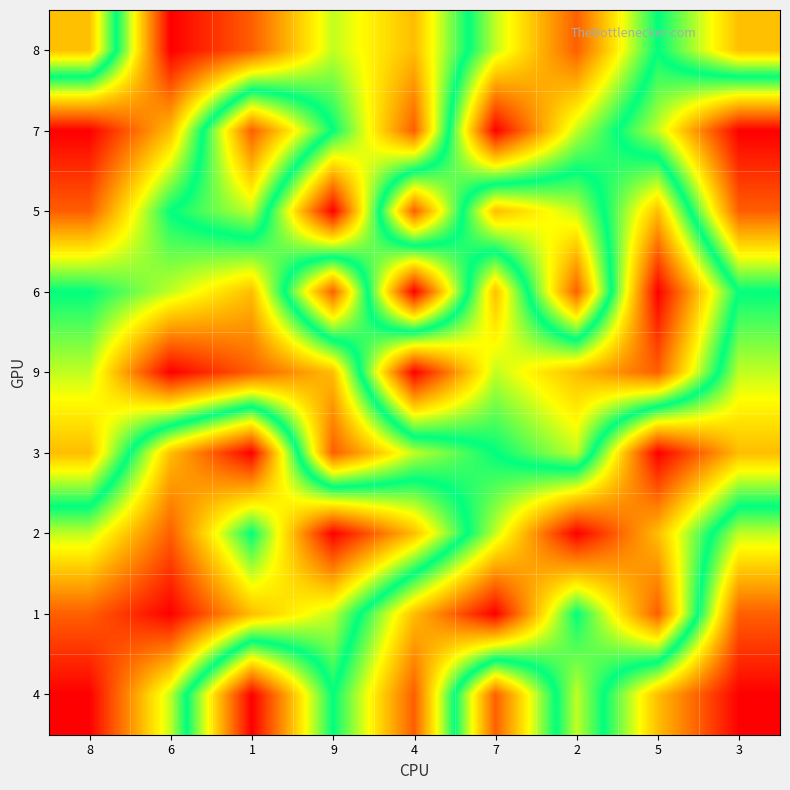

At which category is the sum across all series the highest?

4